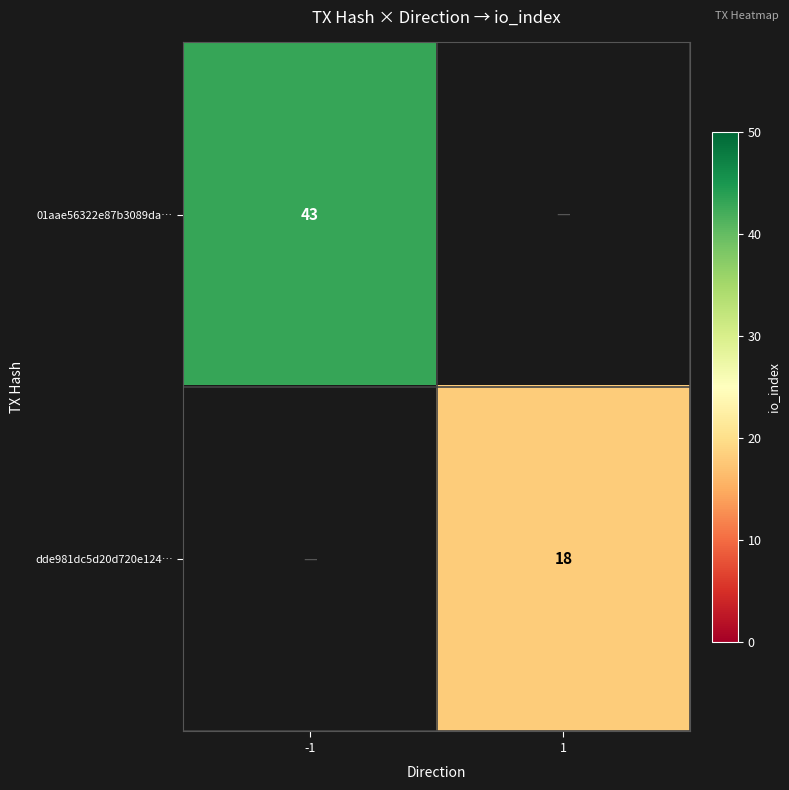

The dde981dc5d20d720e124… series shows 8 at 1. True or false?

False